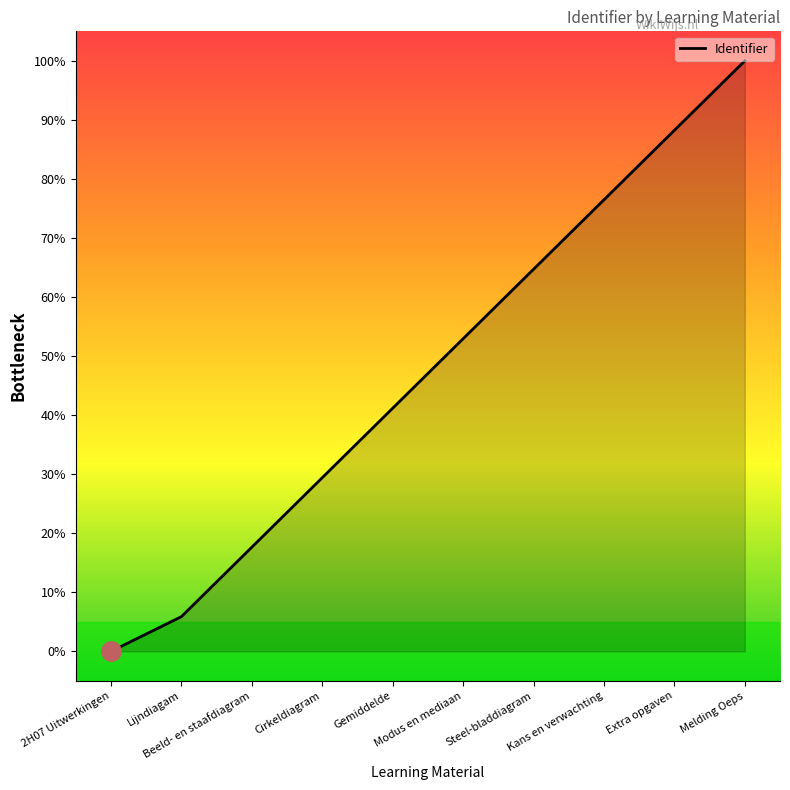

What is the ratio of the value at Cirkeldiagram to the value at Gemiddelde?

0.7